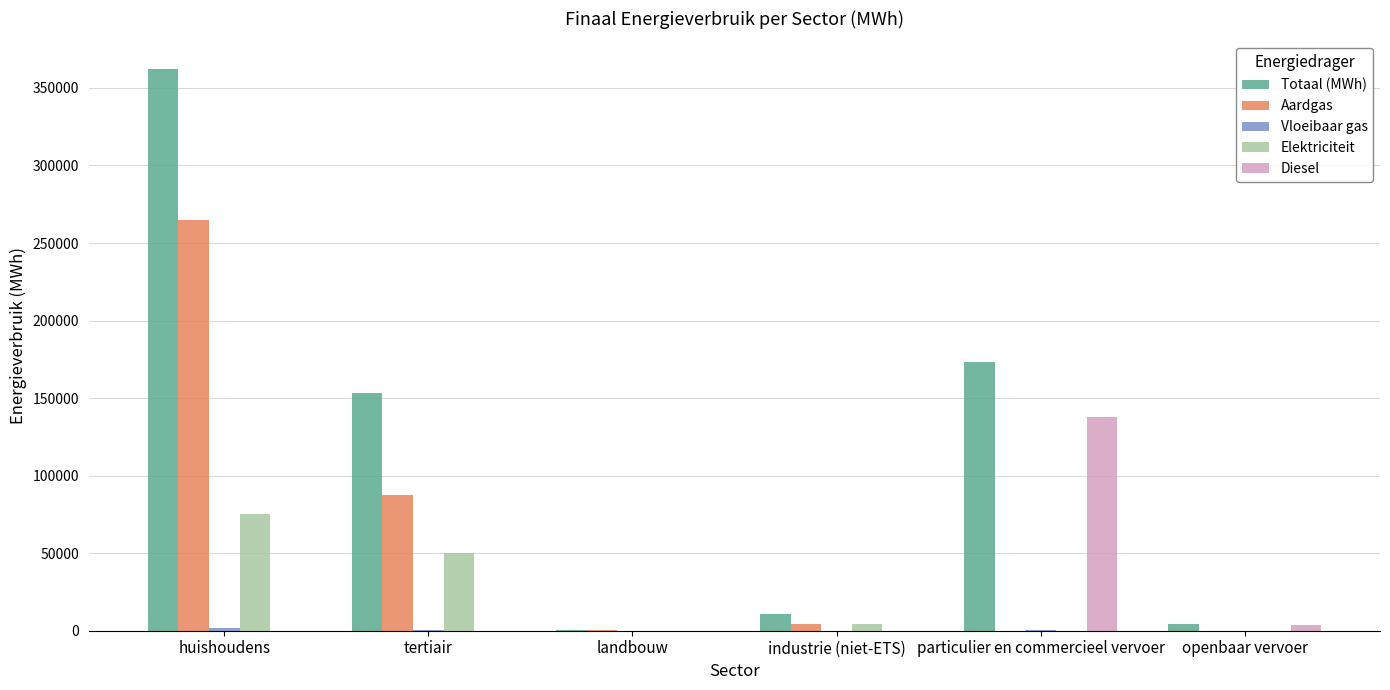

Which series changed the most between landbouw and industrie (niet-ETS)?

Totaal (MWh)